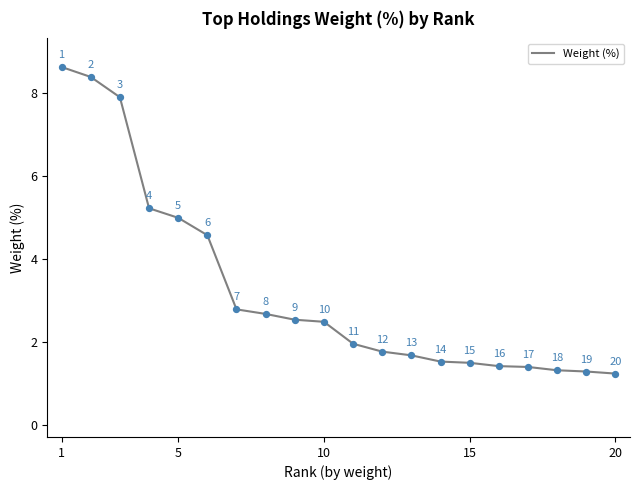

What is the greatest value displayed?

8.6